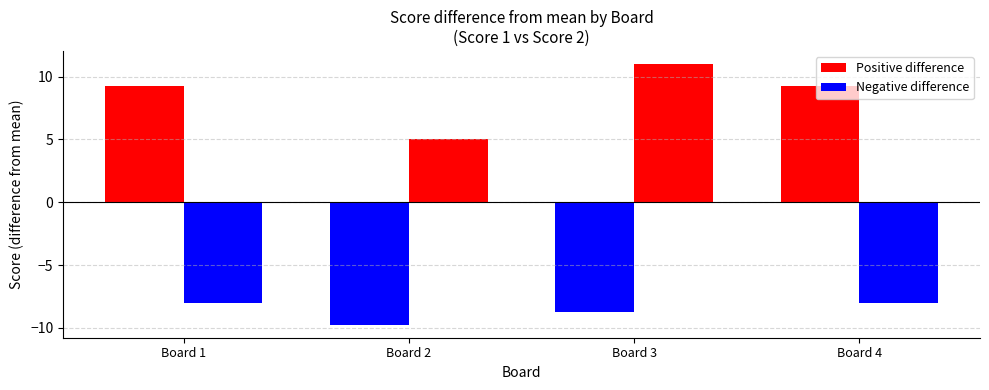

How many data points does each series have?

4